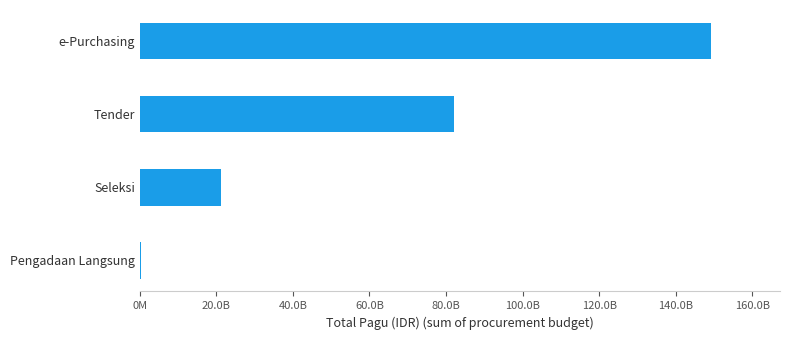

How many categories are shown in the chart?

4